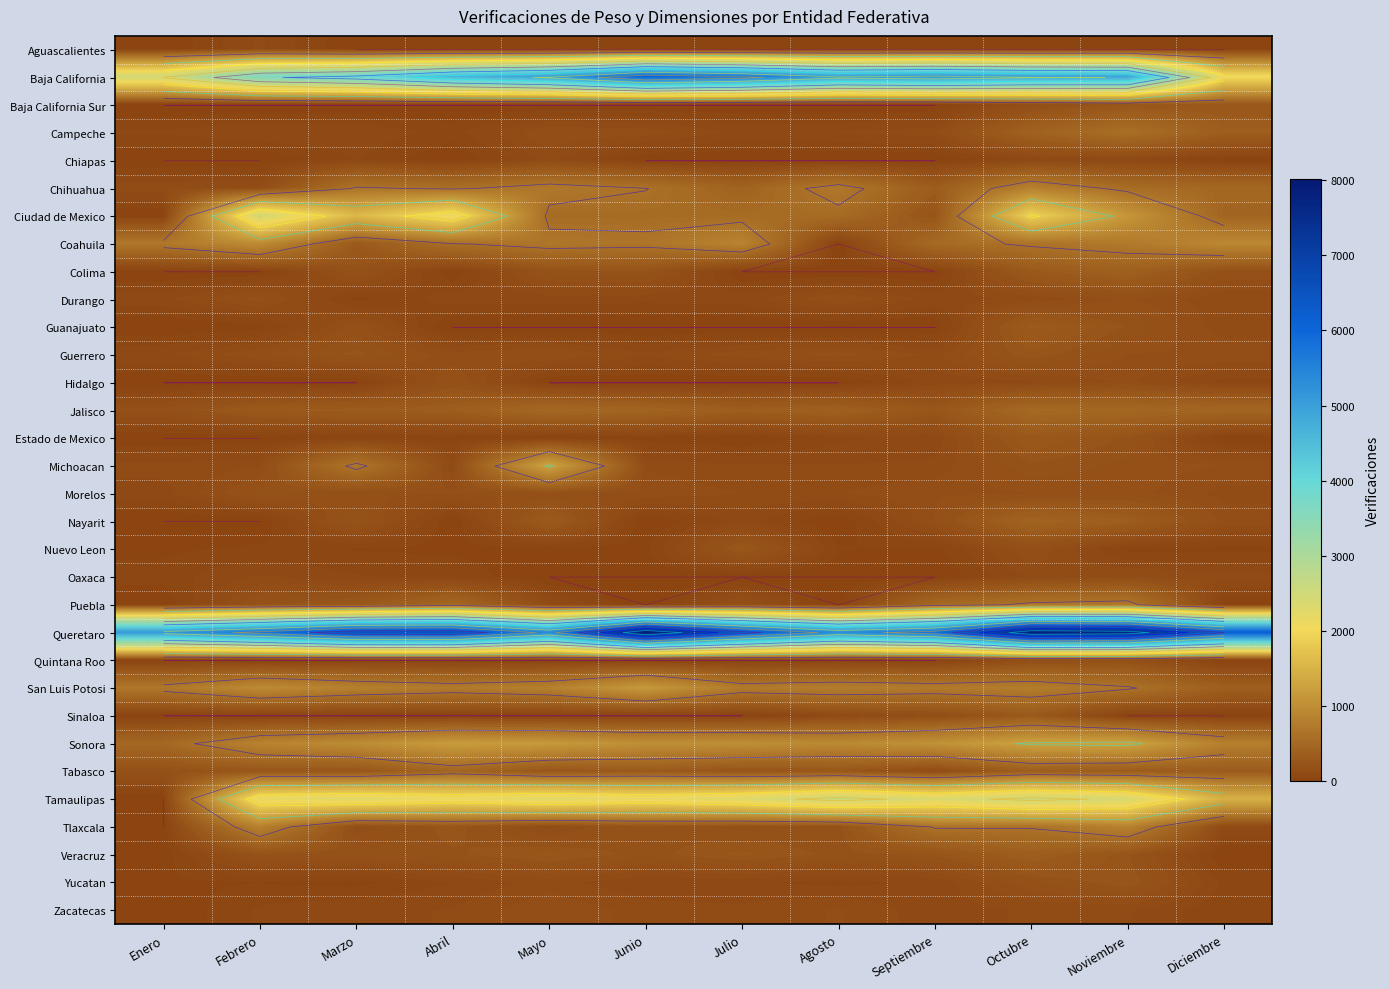

At how many categories does at least one series exceed 2455?

12